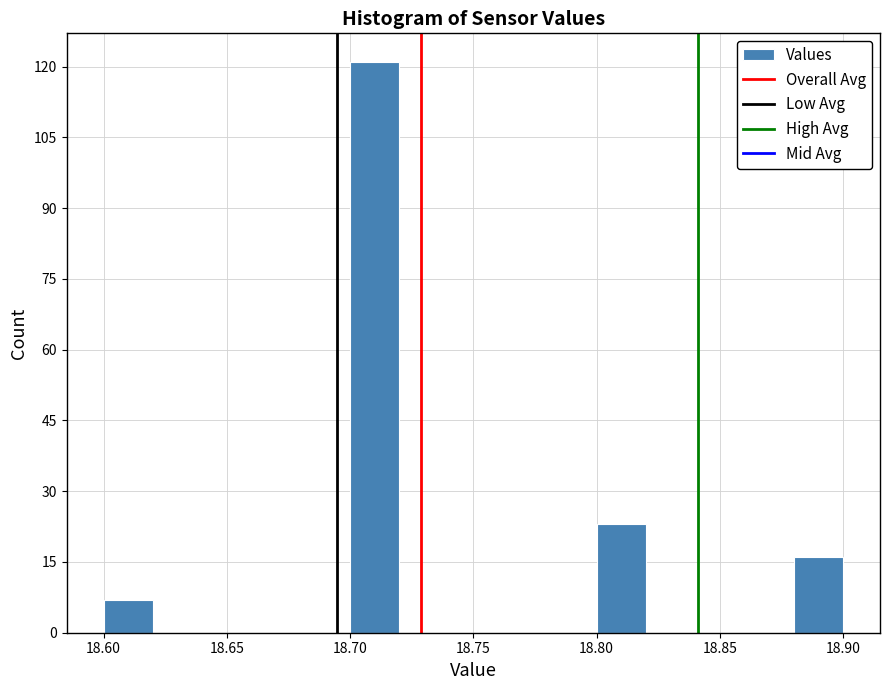

What is the height of the bar covering 18.70 to 18.72 on the x-axis? The values are not printed on the chart, so give them approximately, as read against the axis.

122